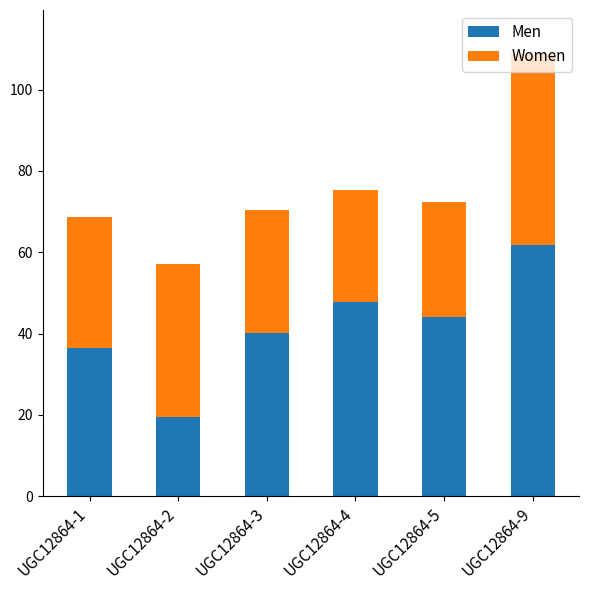

At which label does Men reach its minimum?

UGC12864-2